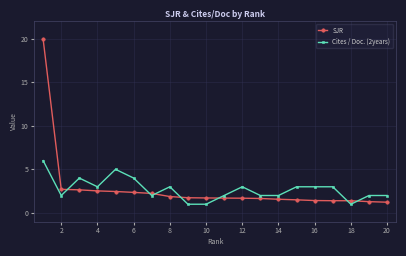

True or false: Cites / Doc. (2years) and SJR cross at least once.

True